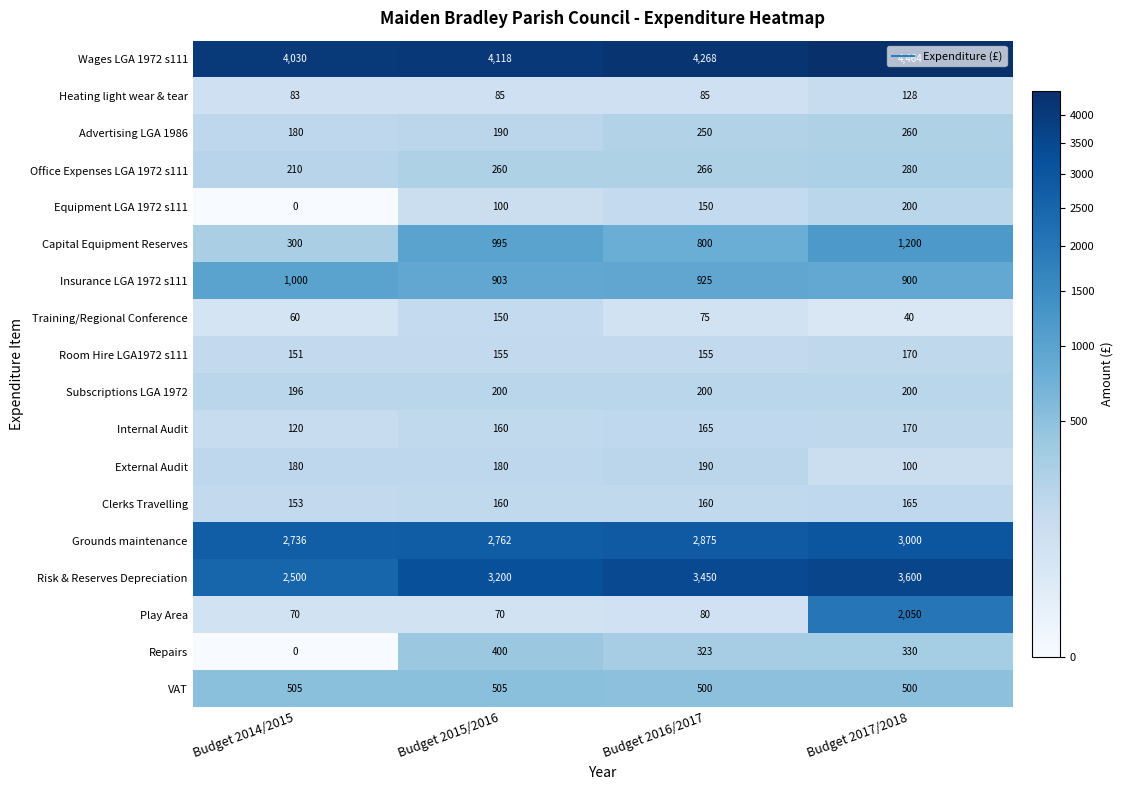

List the labels in order of Repairs value, smallest first.

Budget 2014/2015, Budget 2016/2017, Budget 2017/2018, Budget 2015/2016